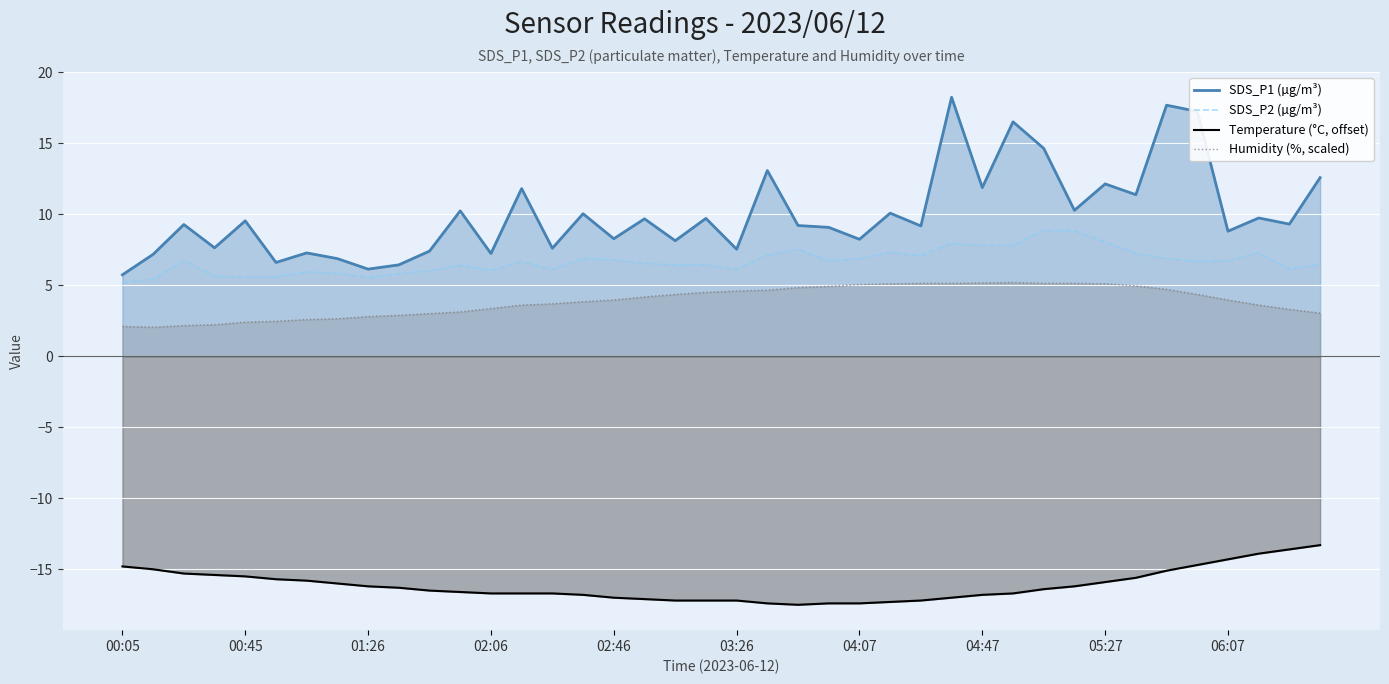

Which series has the largest total across all categories?

SDS_P1 (µg/m³)